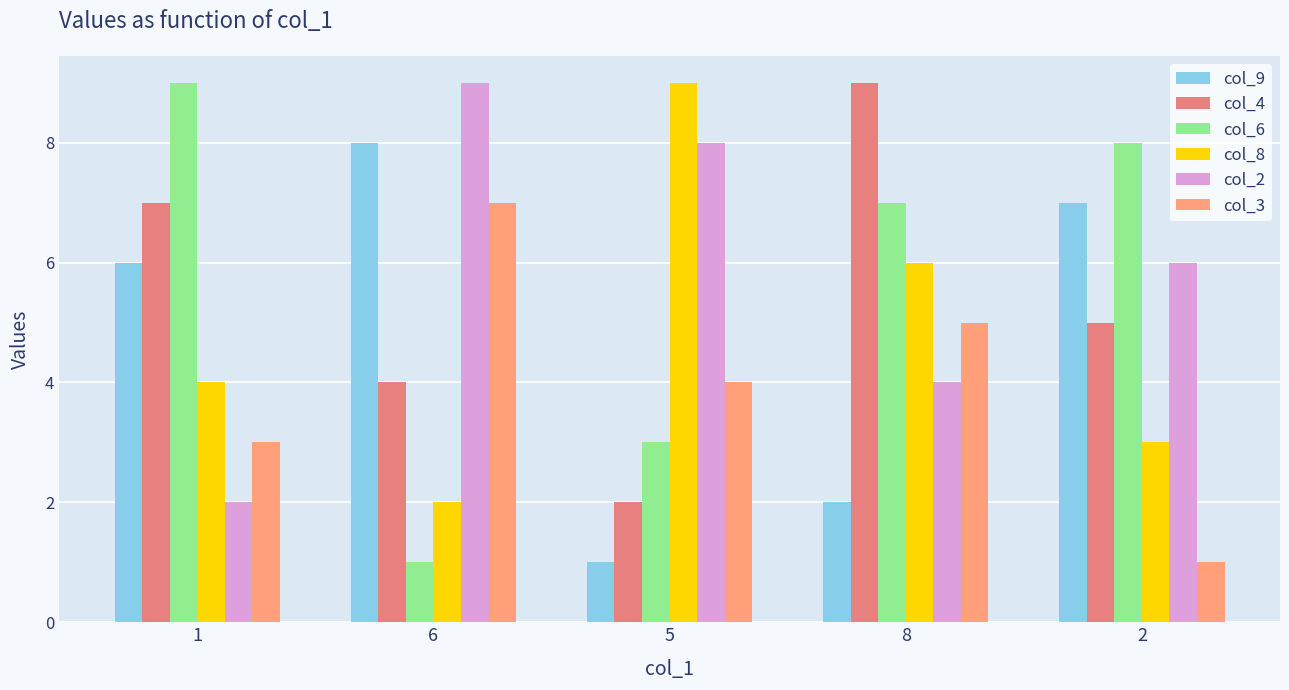

Which series has the widest spread of values?

col_6